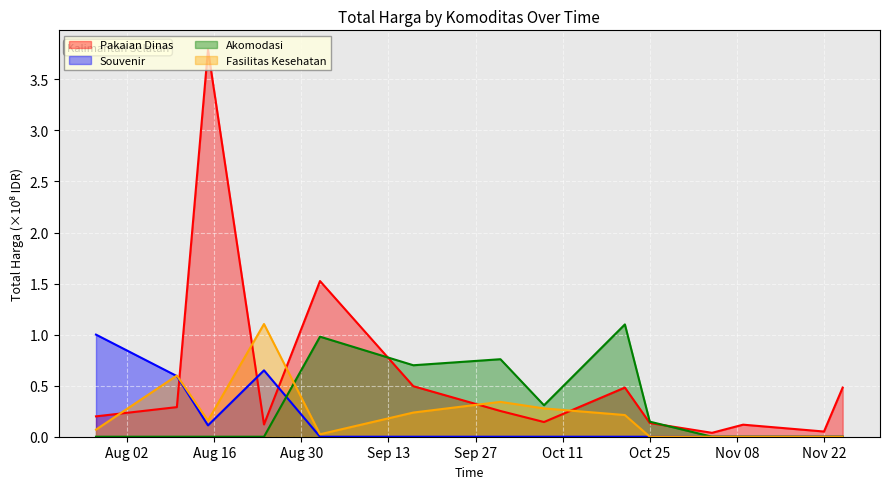

What is the maximum value shown in the chart?

3.8